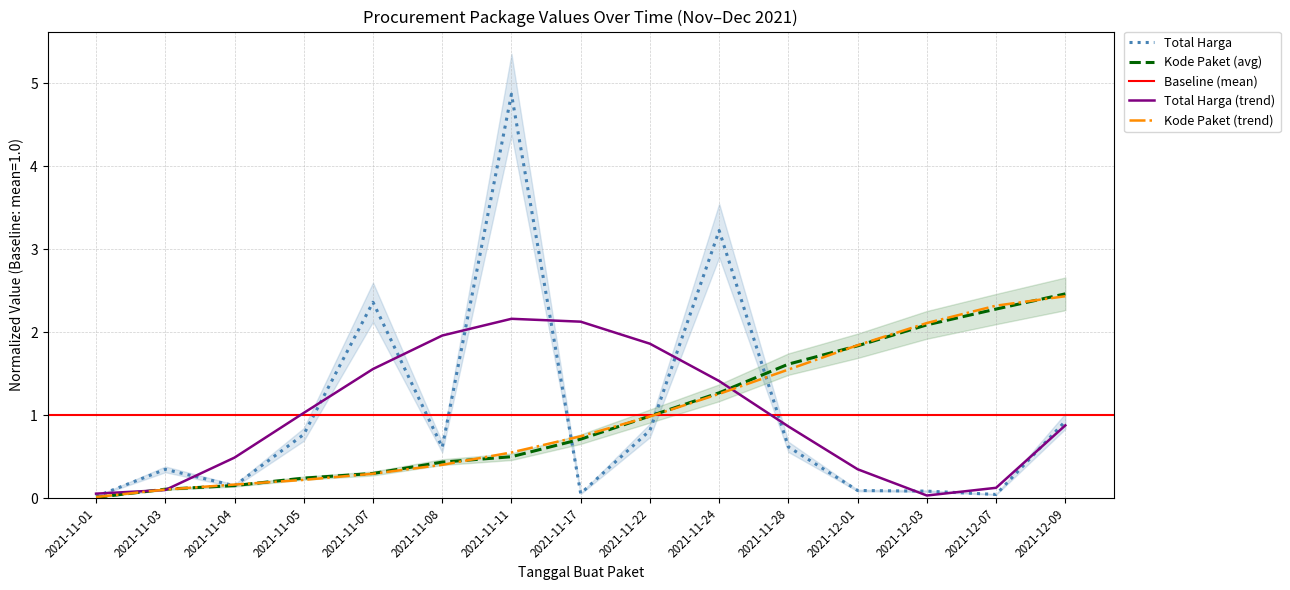

True or false: Kode Paket (avg) has a value of 0.2 at 2021-11-05.

True